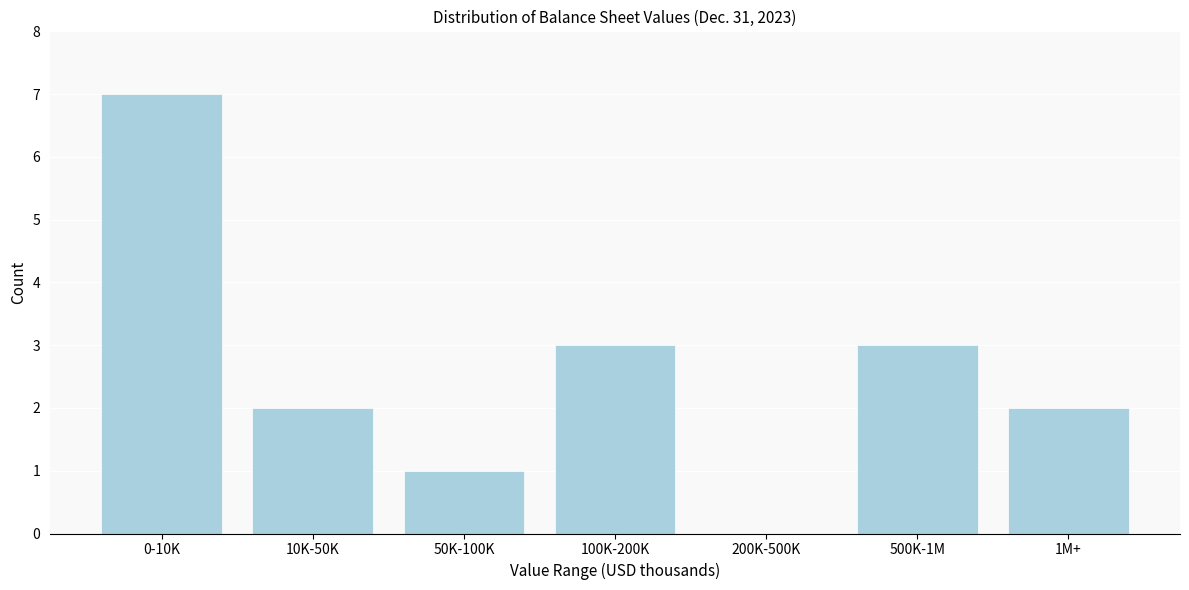

Reading right to left, transcribe all the data shown in this chart.

1M+=2	500K-1M=3	200K-500K=0	100K-200K=3	50K-100K=1	10K-50K=2	0-10K=7